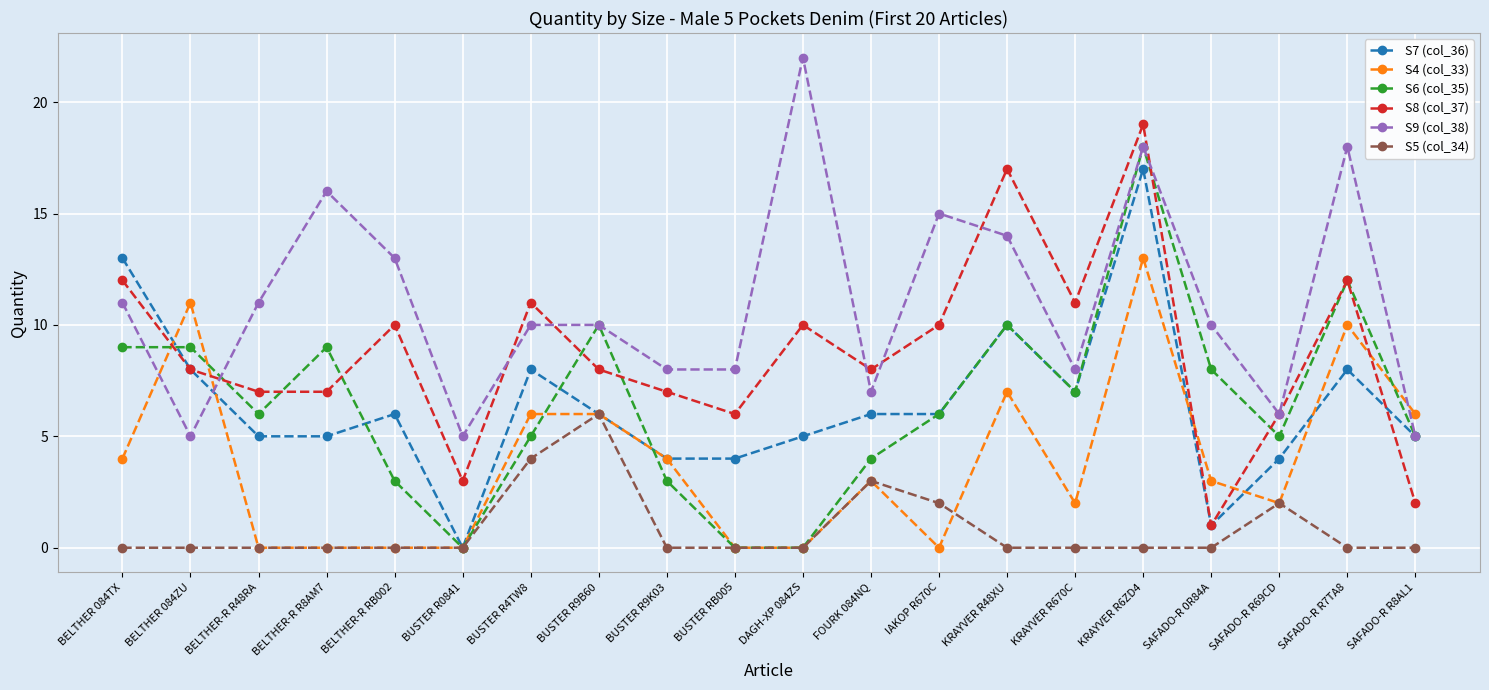

Between BELTHER 084TX and BELTHER-R RB002, which series saw the biggest shift?

S7 (col_36)